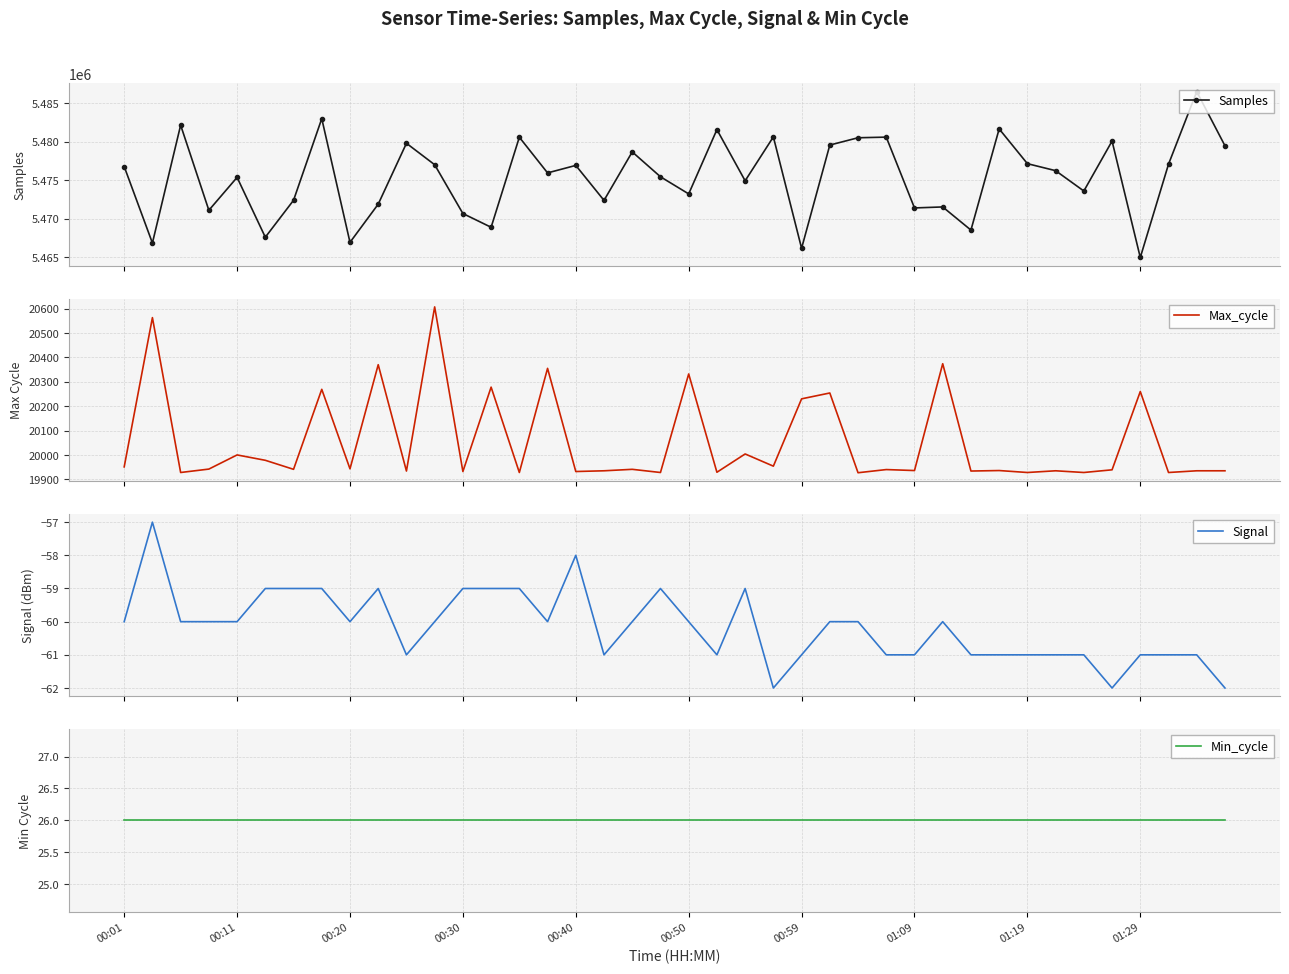

What is the value of the Samples point at the 12th from the left?

5477014